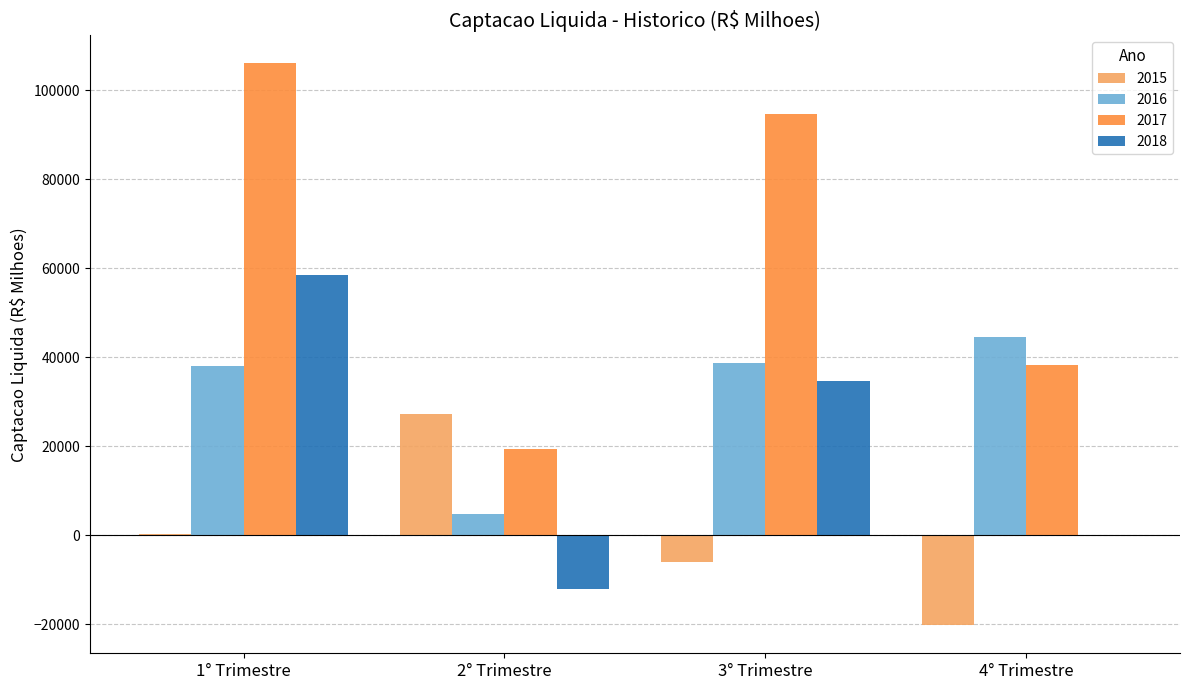

Is the value of 2017 at 3° Trimestre greater than the value of 2018 at 4° Trimestre?

Yes